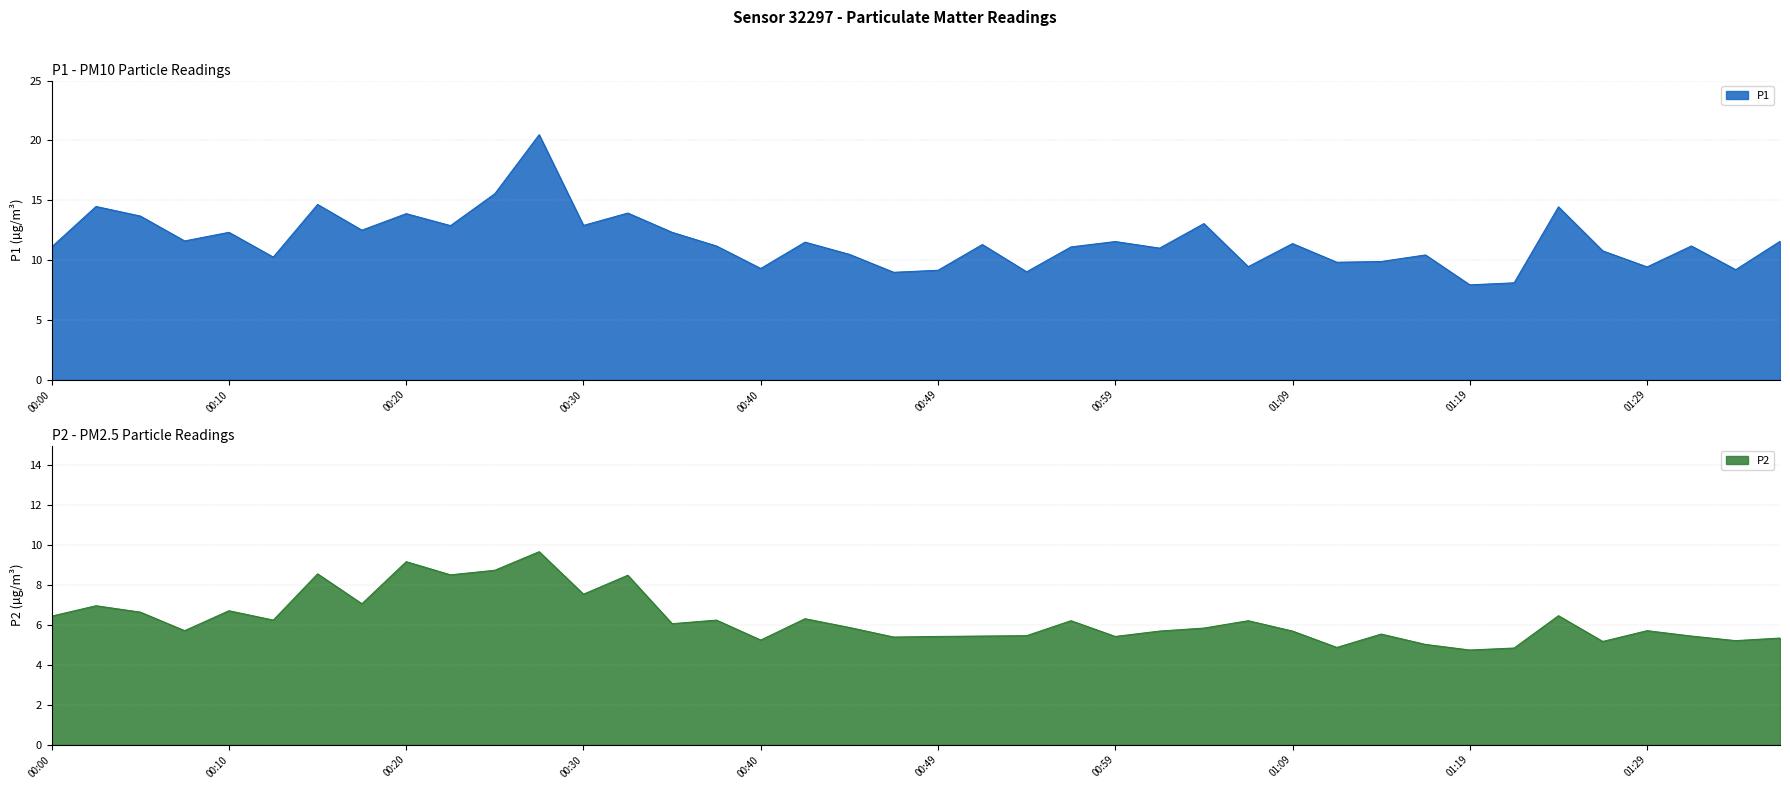

True or false: P1 and P2 cross at least once.

False